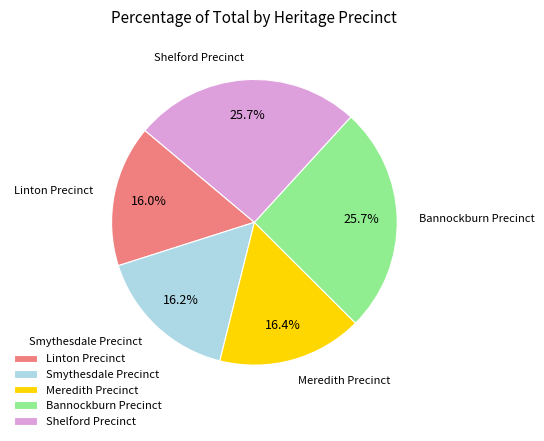

Is it true that Shelford Precinct is 26% of the pie?

True